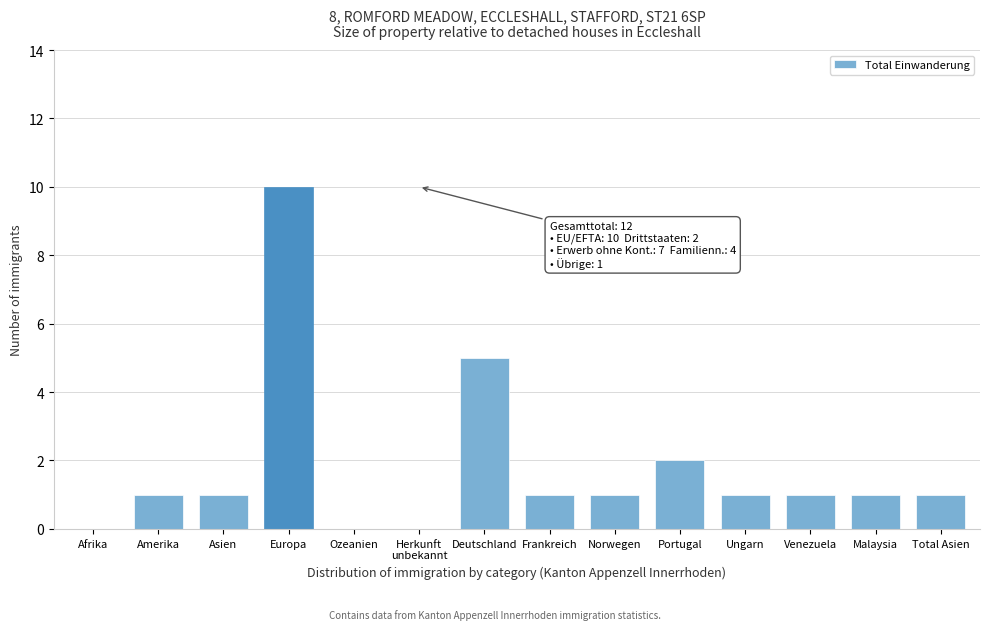

What is the greatest value displayed?

10